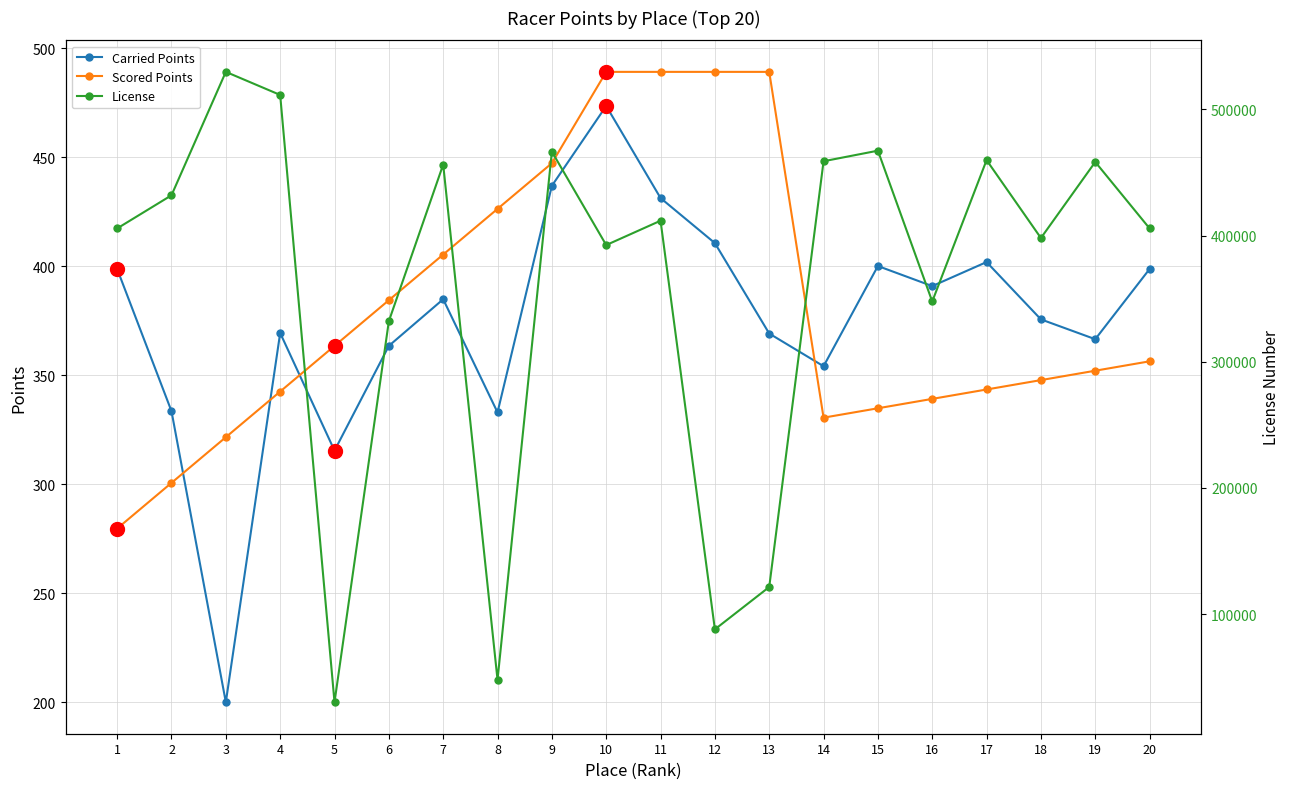

Where is the first local minimum for License?

5